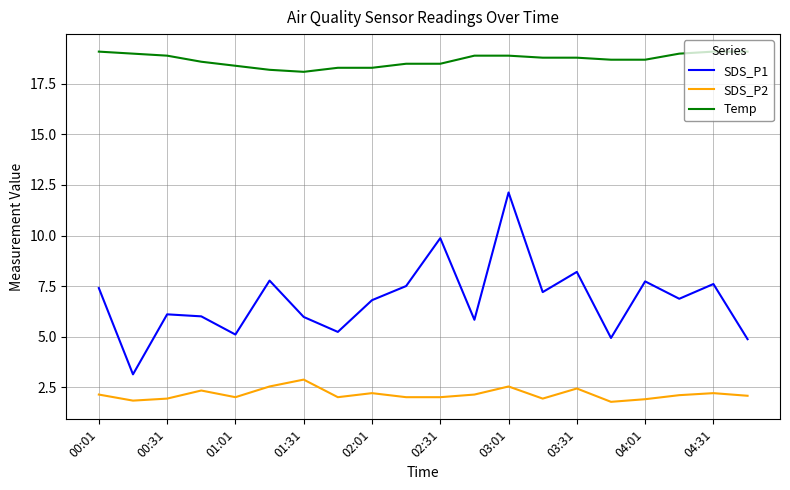

What is the difference between the maximum and minimum values in the SDS_P2 series?

1.1